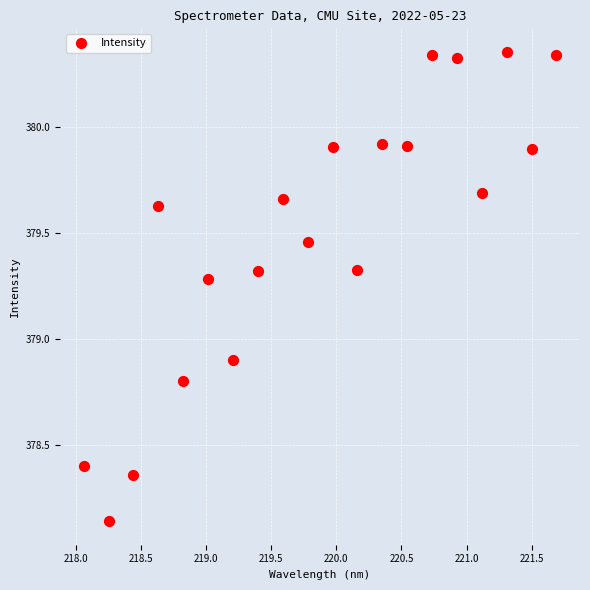

What Y value in the scatter plot is closest to 379?

378.9